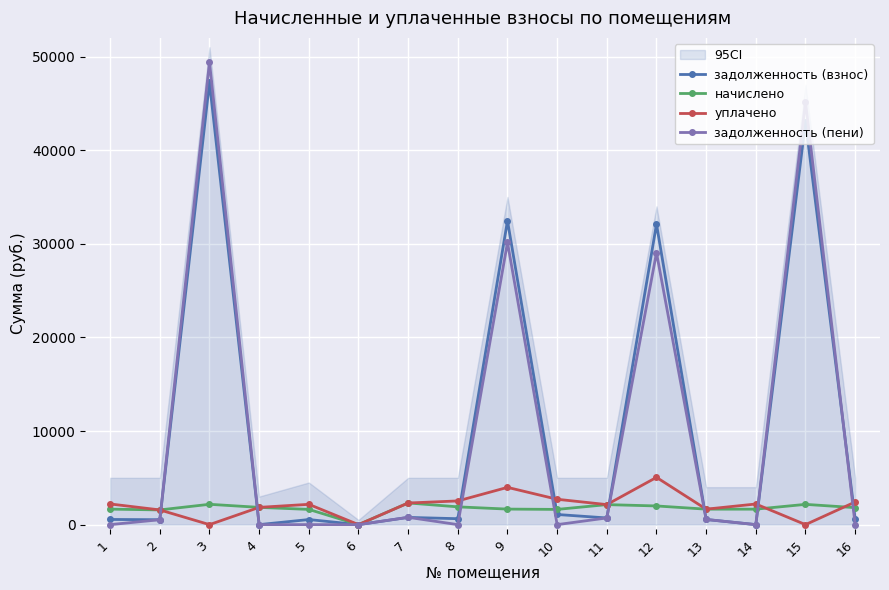

What is the average value of the уплачено series?

2048.7